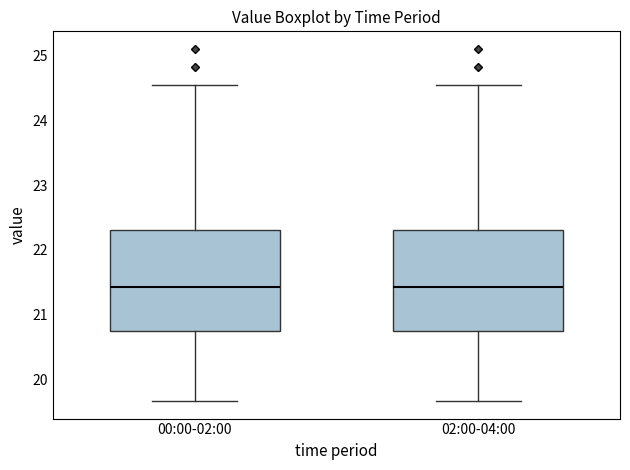

Reading left to right, transcribe this box plot: for each box, give where its median line is, the range the box spans, and where its two whiskers end, as read against the y-axis. The values are not printed on the chart, so give them approximately, as read against the axis.

00:00-02:00: median 21.4, box 20.7 to 22.3, whiskers 19.7 to 24.6
02:00-04:00: median 21.4, box 20.7 to 22.3, whiskers 19.7 to 24.6